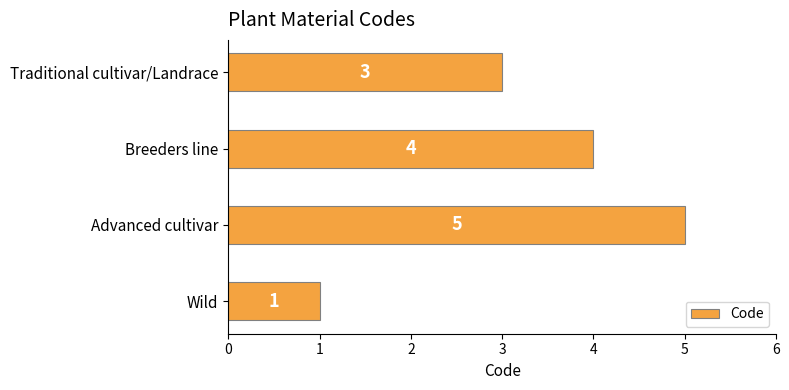

How many distinct data groups are displayed?

1